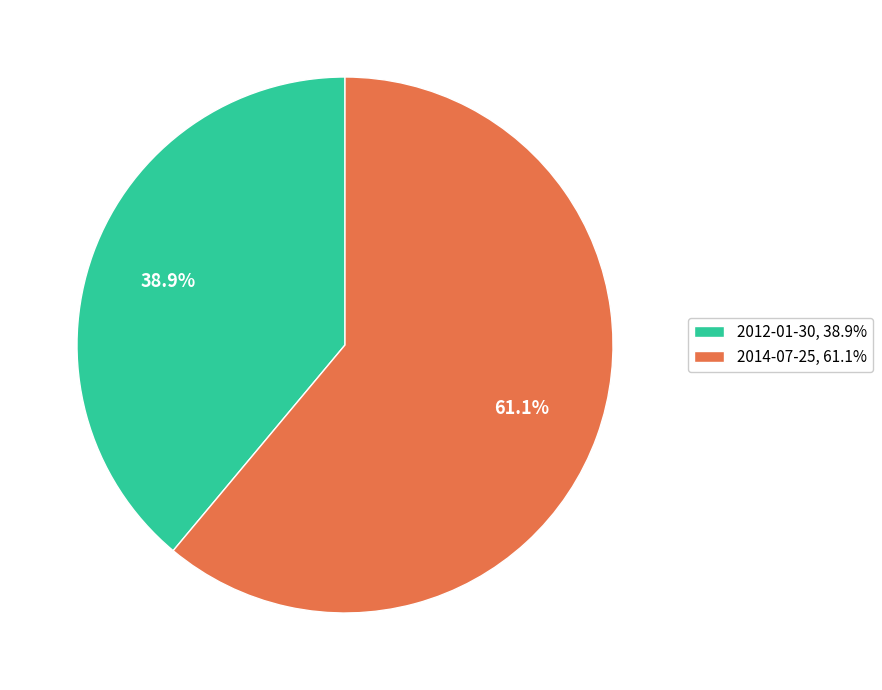

To the nearest percent, what percentage of the pie is 2014-07-25?

61%